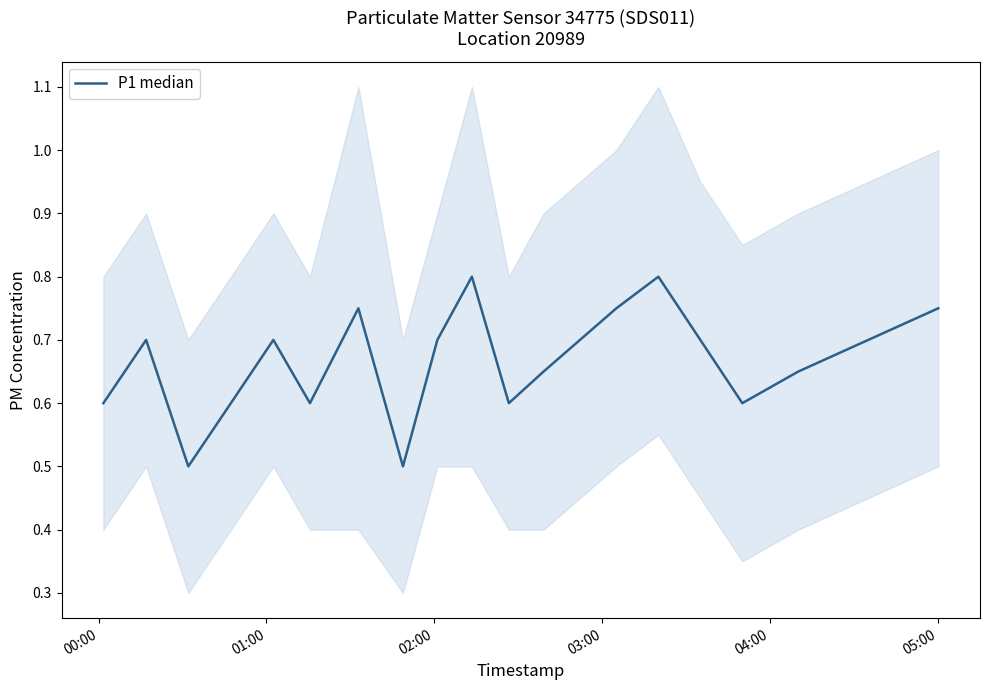

How many series are shown in this chart?

1